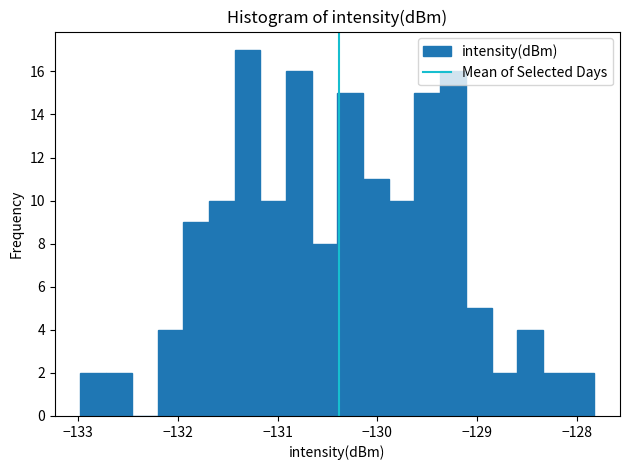

Read against the x-axis, roughly where is the centre of the tallest bar?

-131.3